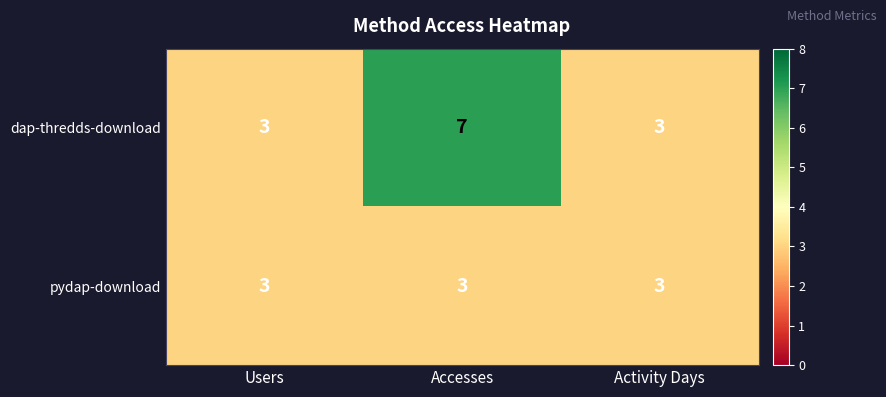

How many data points does each series have?

3